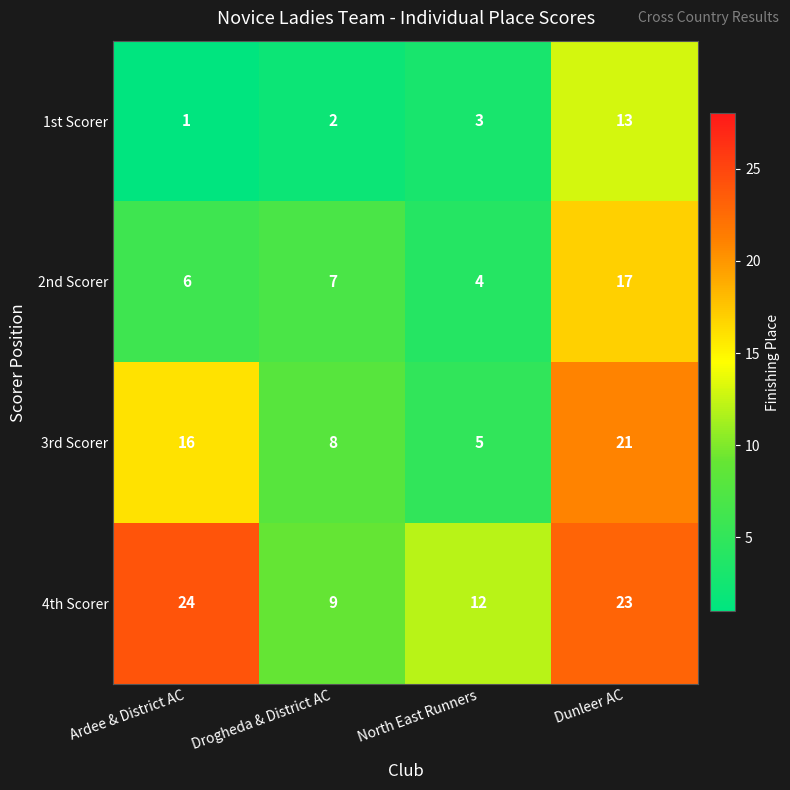

Between Drogheda & District AC and Dunleer AC, which series saw the biggest shift?

4th Scorer